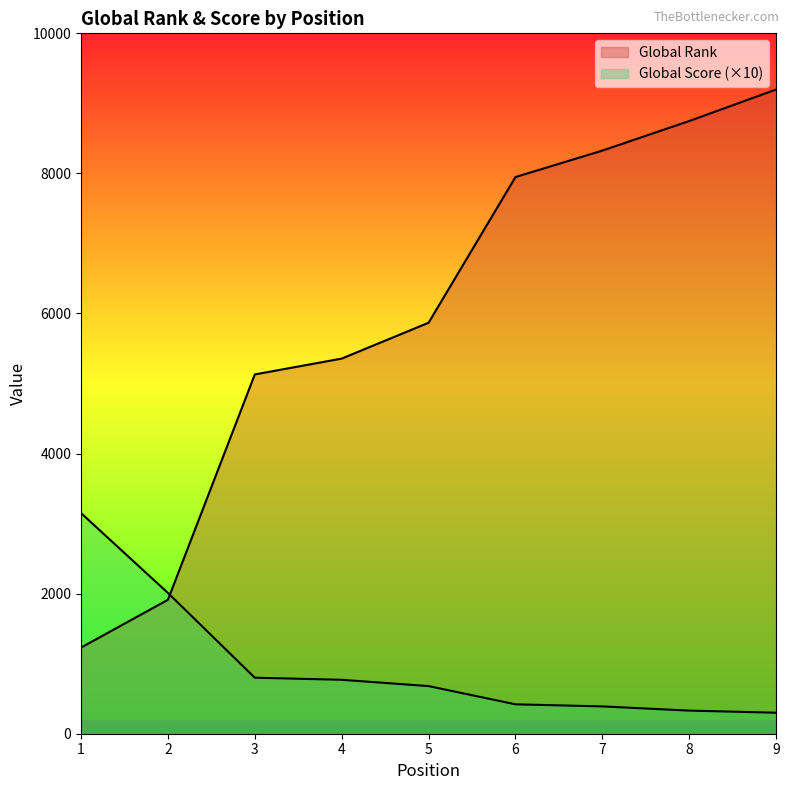

At which label does Global Score reach its minimum?

9